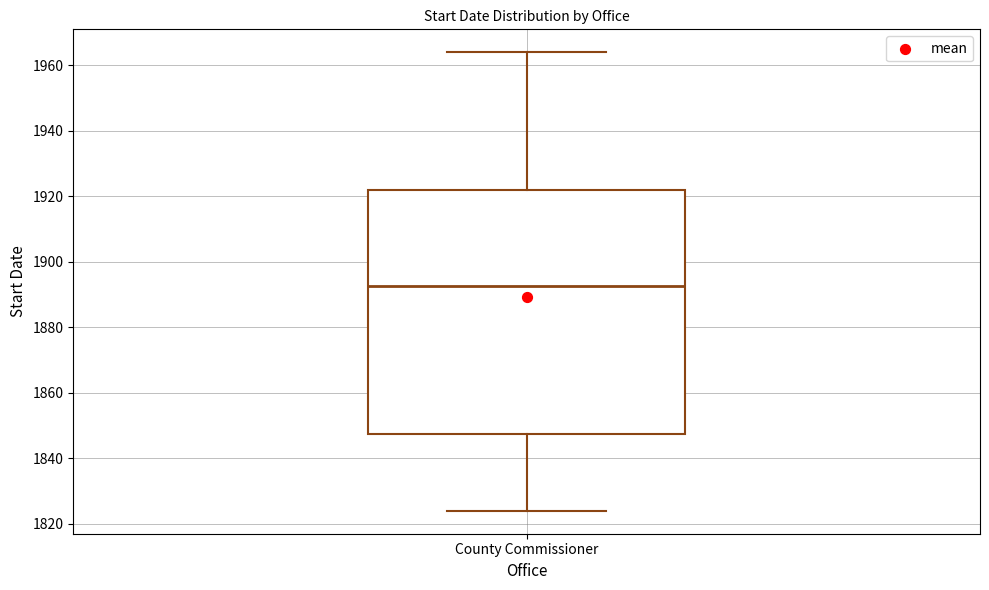

Read this box plot against the y-axis: the position of the median line, the range covered by the box, and the ends of both whiskers. The values are not printed on the chart, so give them approximately, as read against the axis.

median 1892, box 1848 to 1922, whiskers 1824 to 1964